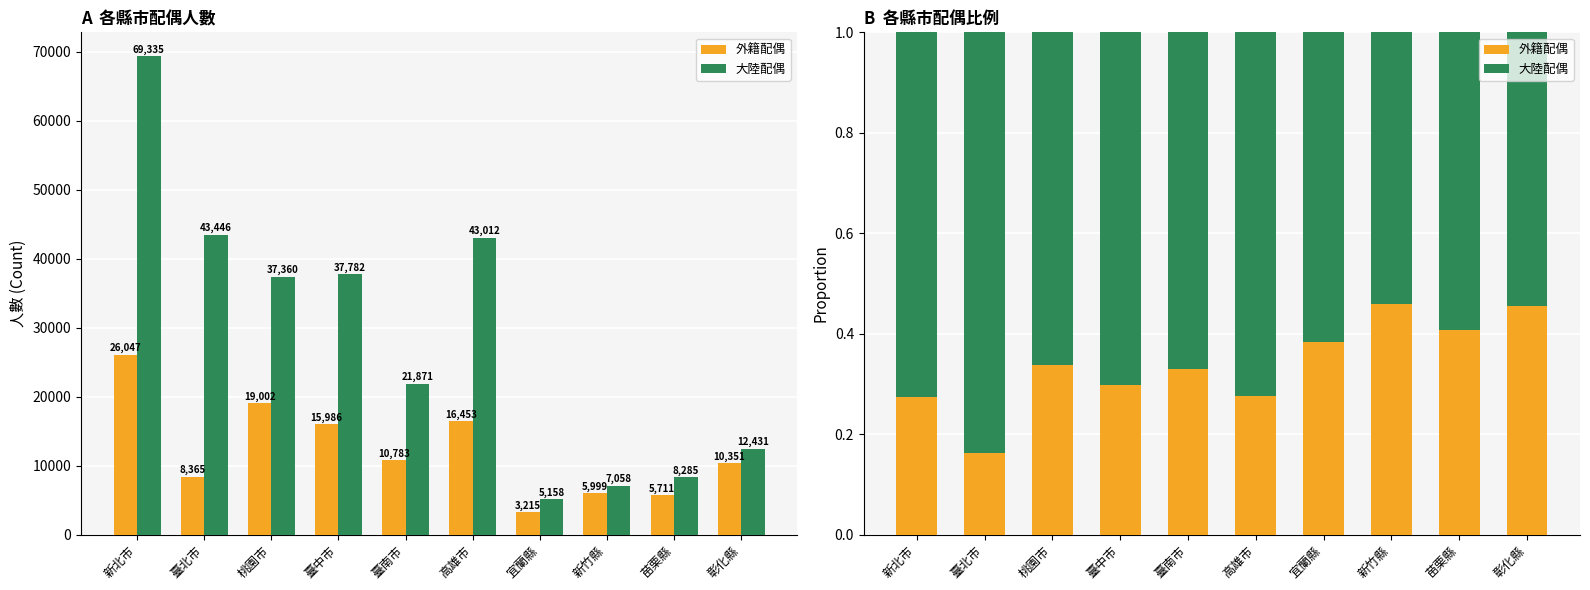

Reading right to left, extract all data points from this chart.

外籍配偶: 0.5	0.4	0.5	0.4	0.3	0.3	0.3	0.3	0.2	0.3
大陸配偶: 0.5	0.6	0.5	0.6	0.7	0.7	0.7	0.7	0.8	0.7